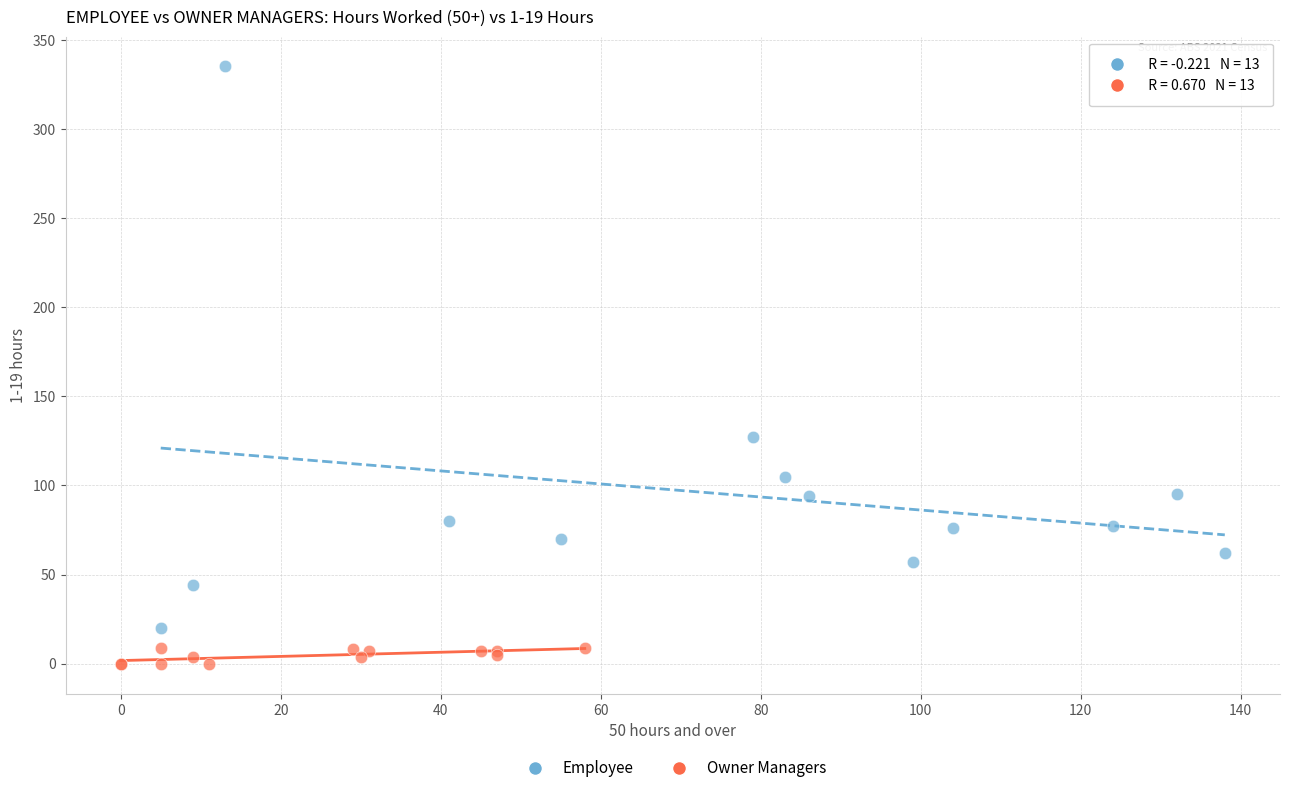

Which series reaches the maximum Y coordinate?

Employee